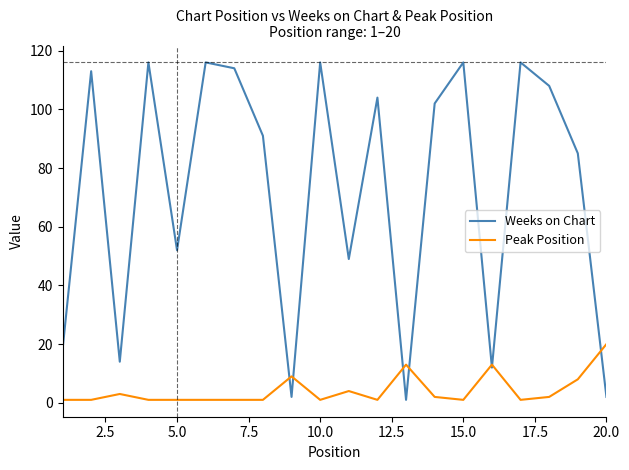

Rank the series by their average value, from lowest to highest.

Peak Position, Weeks on Chart